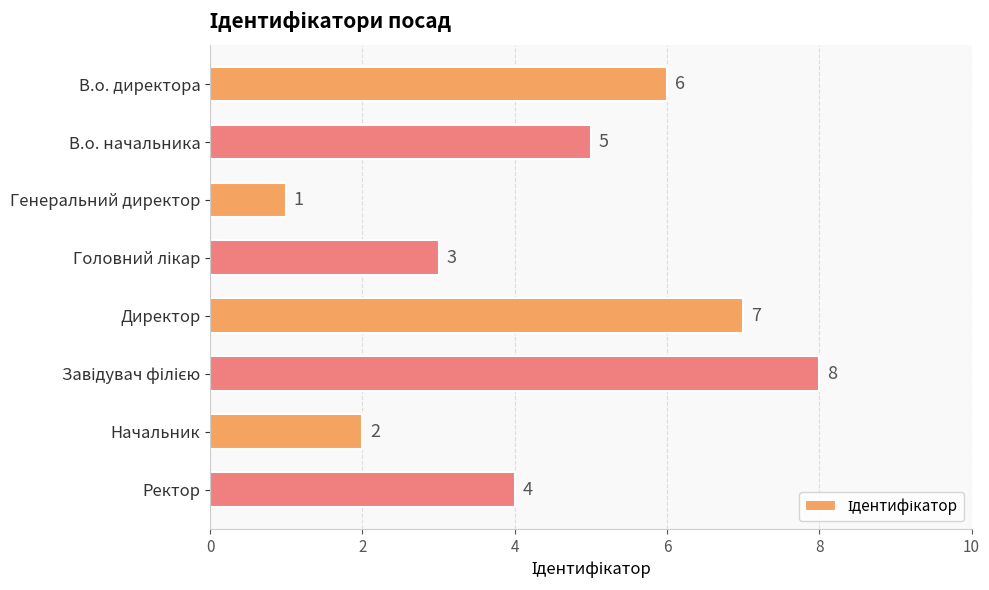

What is the difference between the second highest and minimum values?

6